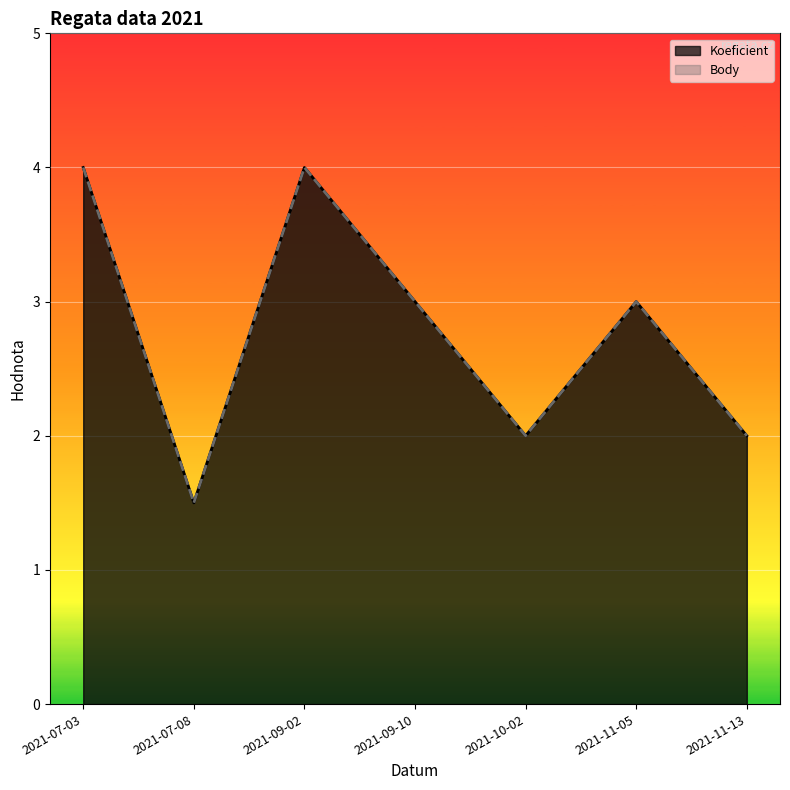

Which has a higher value, 2021-07-03 or 2021-07-08?

2021-07-03